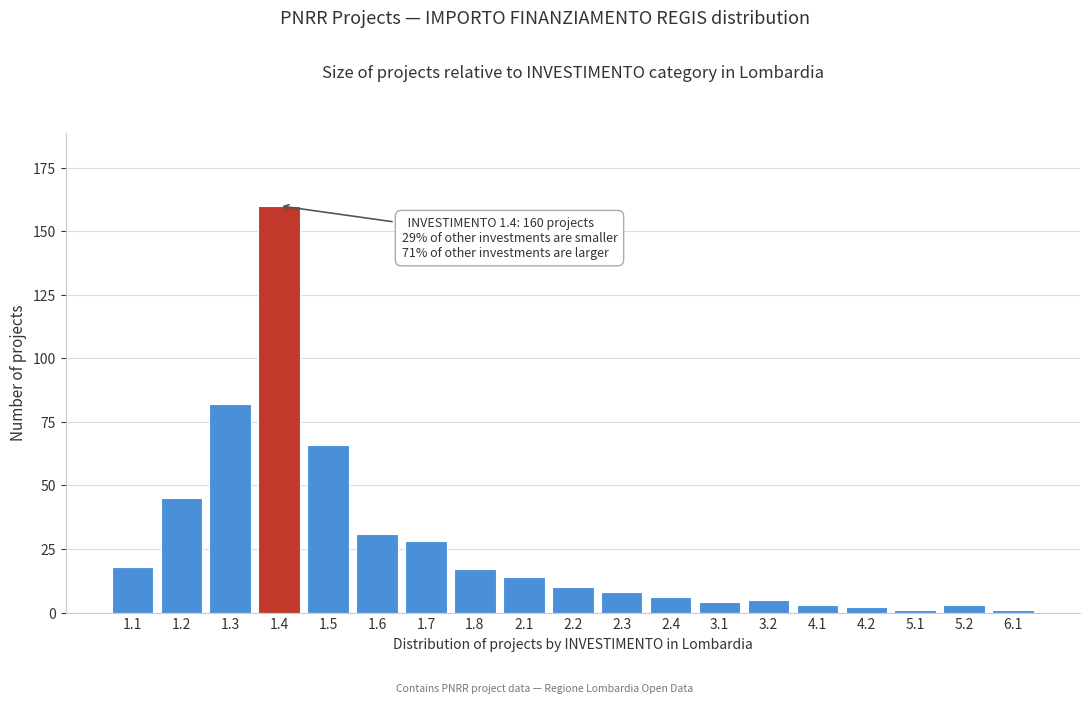

Reading right to left, what are all the values shown in this chart?

6.1=1	5.2=3	5.1=1	4.2=2	4.1=3	3.2=5	3.1=4	2.4=6	2.3=8	2.2=10	2.1=14	1.8=17	1.7=28	1.6=31	1.5=66	1.4=160	1.3=82	1.2=45	1.1=18